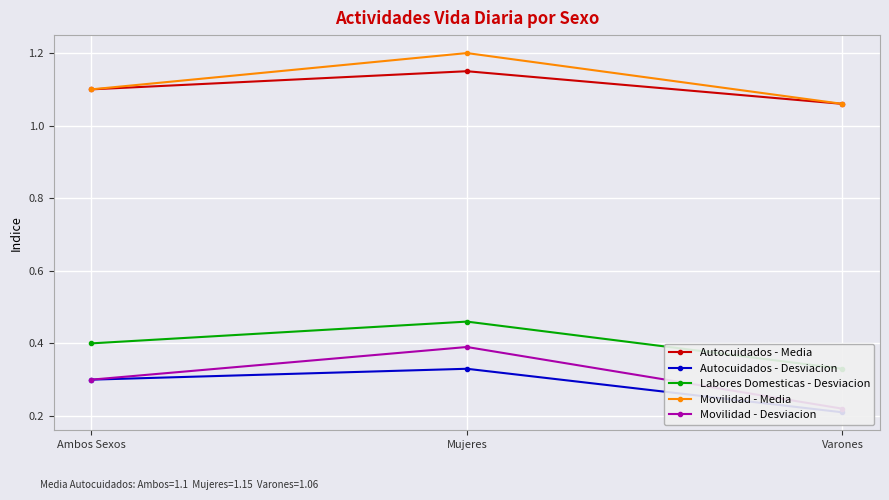

Which series has the widest spread of values?

Movilidad - Desviacion